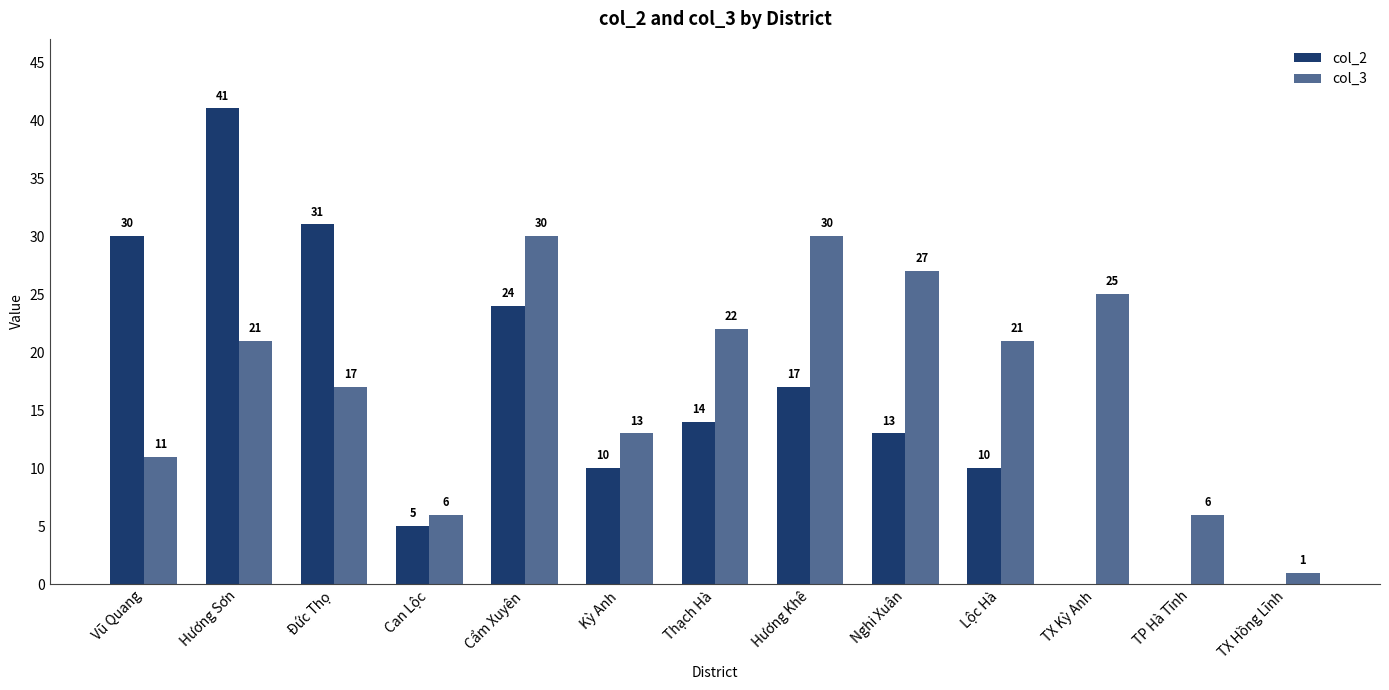

What is the difference between the highest and lowest values at Thạch Hà?

8